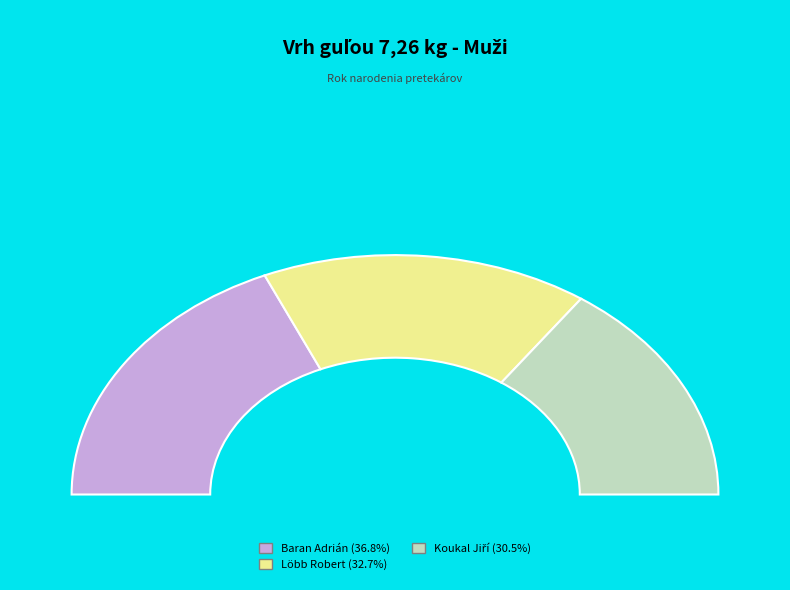

The Löbb Robert slice represents 19% of the pie. True or false?

False